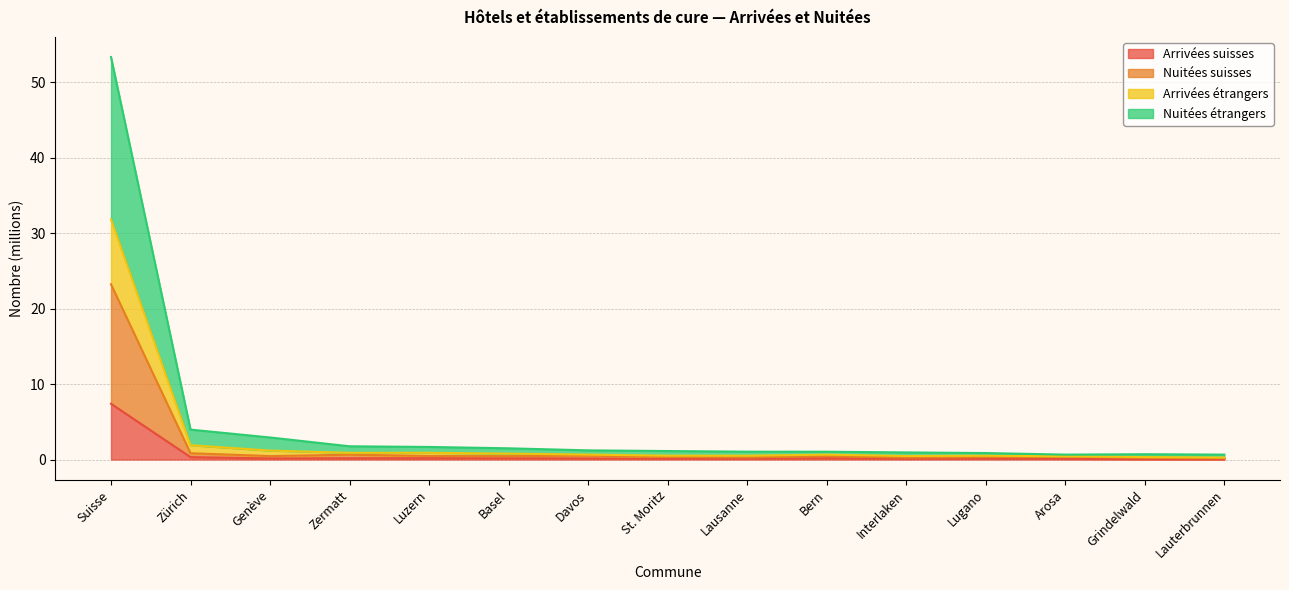

At how many categories does at least one series exceed 21?

1